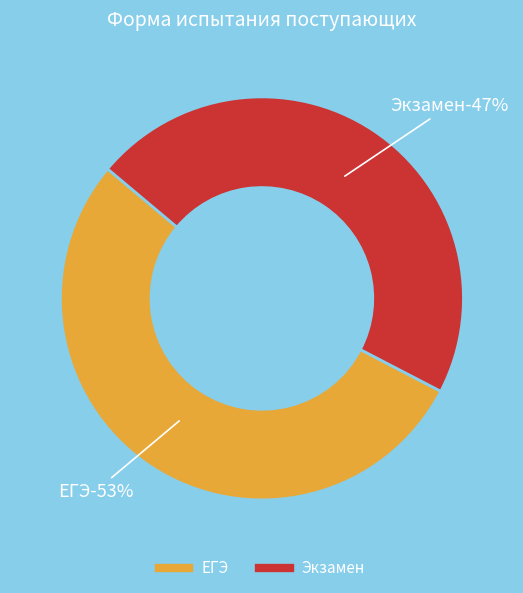

Is it true that Экзамен is 38% of the pie?

False